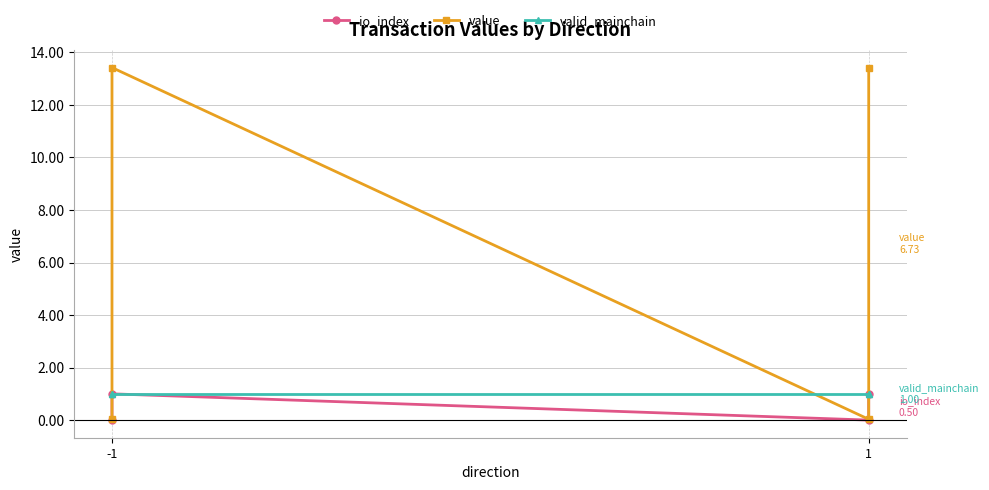

At which category is the sum across all series the highest?

-1